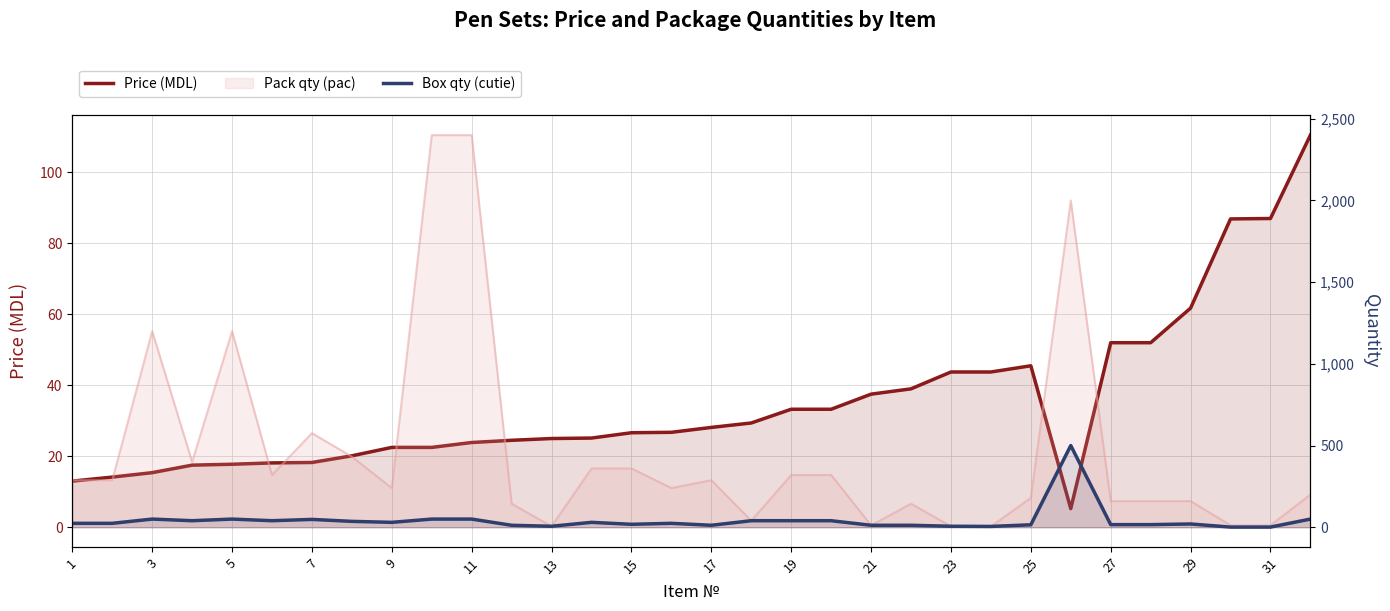

What is the minimum value for Price (MDL)?

5.2